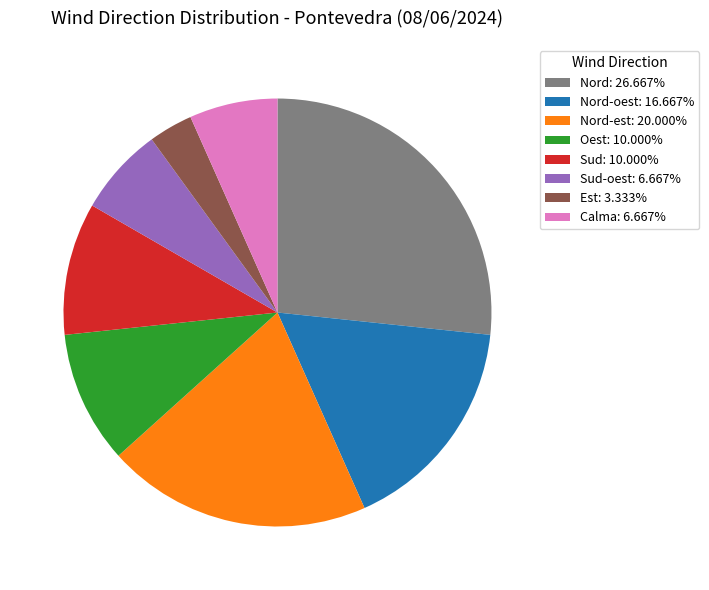

Approximately how many times larger is the value at Nord-oest: 16.667% compared to Nord-est: 20.000%?

0.8